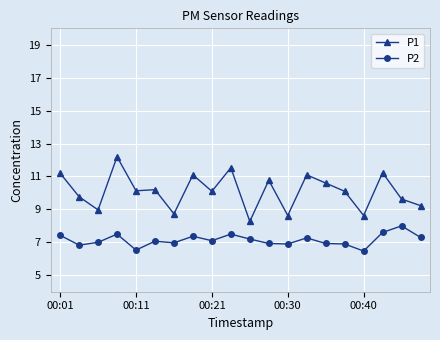

How many distinct data groups are displayed?

2